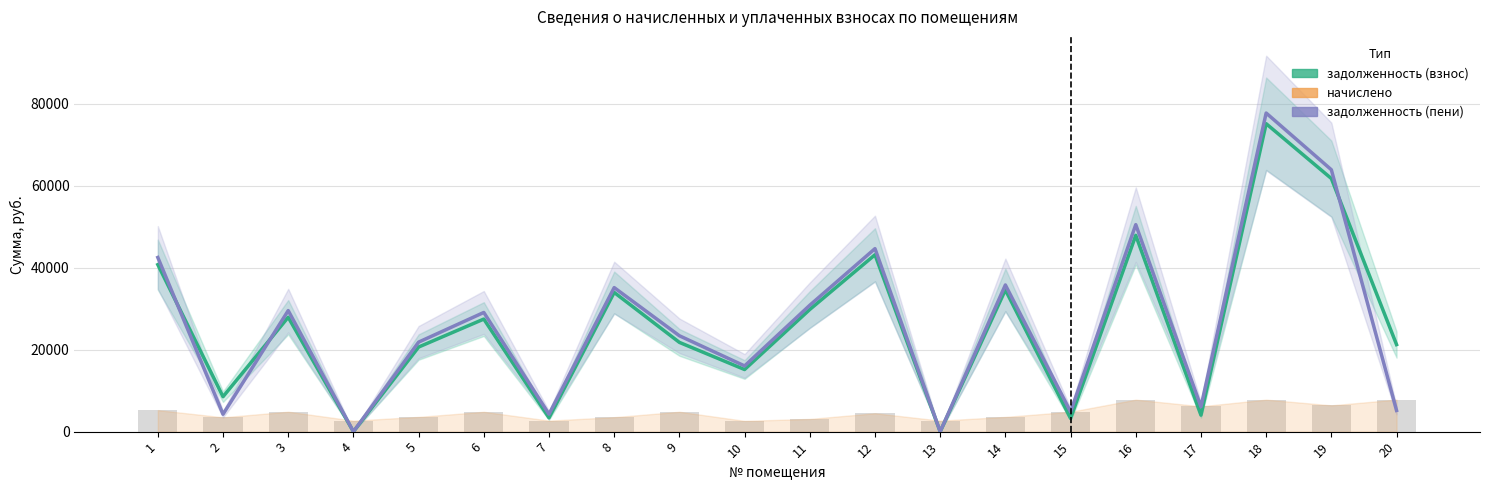

What is the sum of the начислено values at 11 and 2?

6595.2